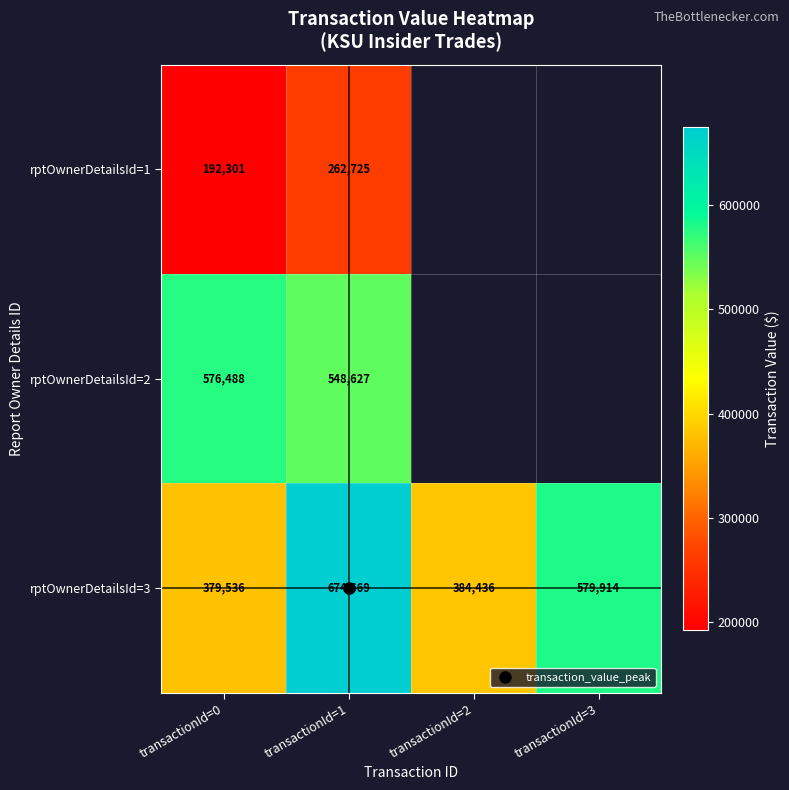

What is the greatest value displayed?

674669.0